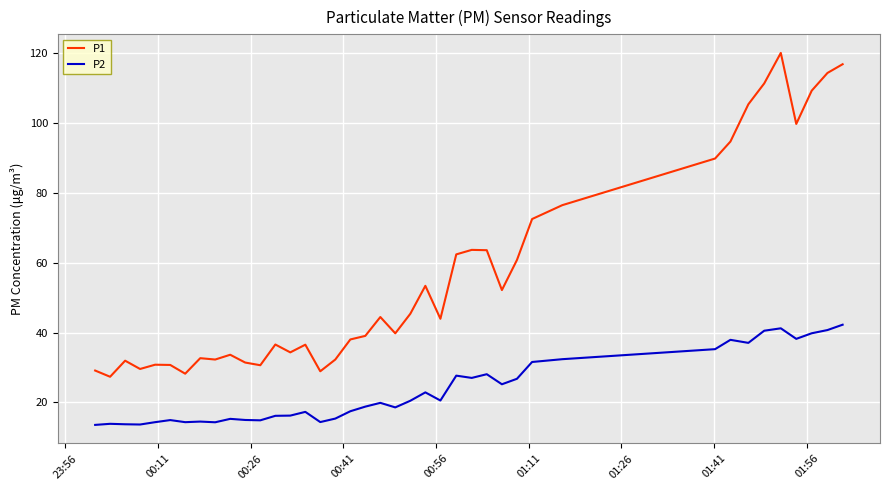

What is the minimum value for P2?

13.6